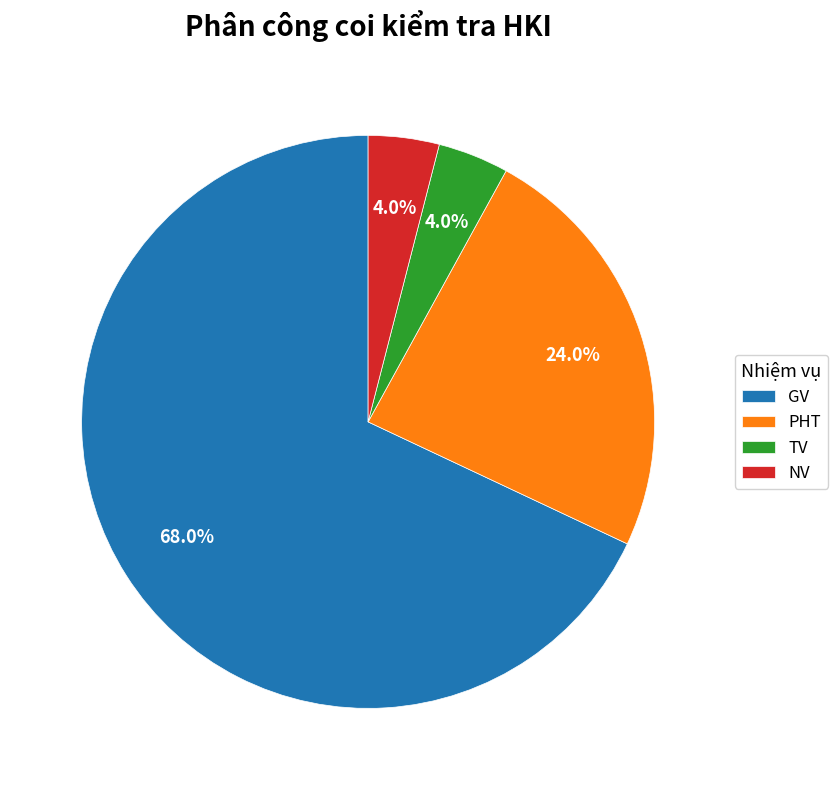

To the nearest percent, what is the difference between the largest and smallest slice percentages?

64%